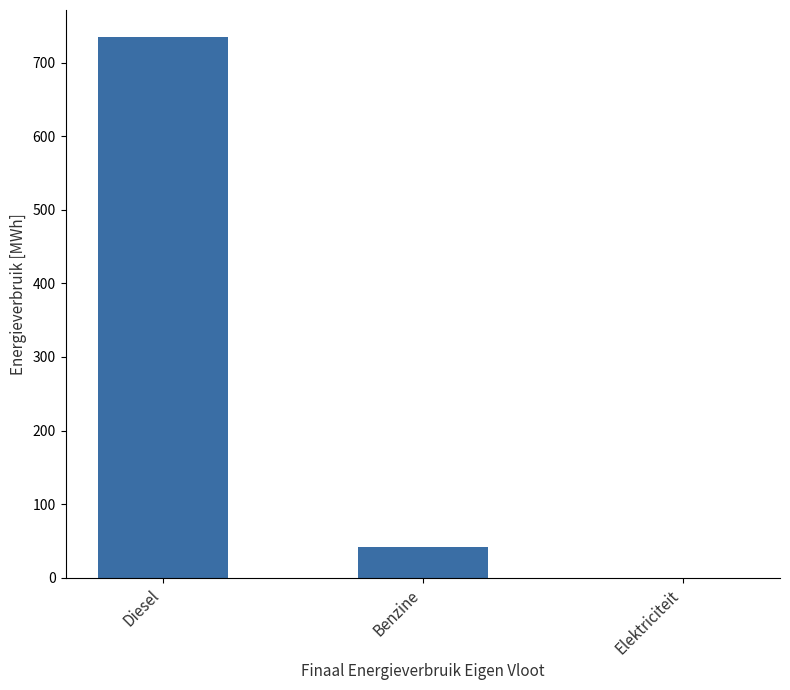

How many distinct data groups are displayed?

1